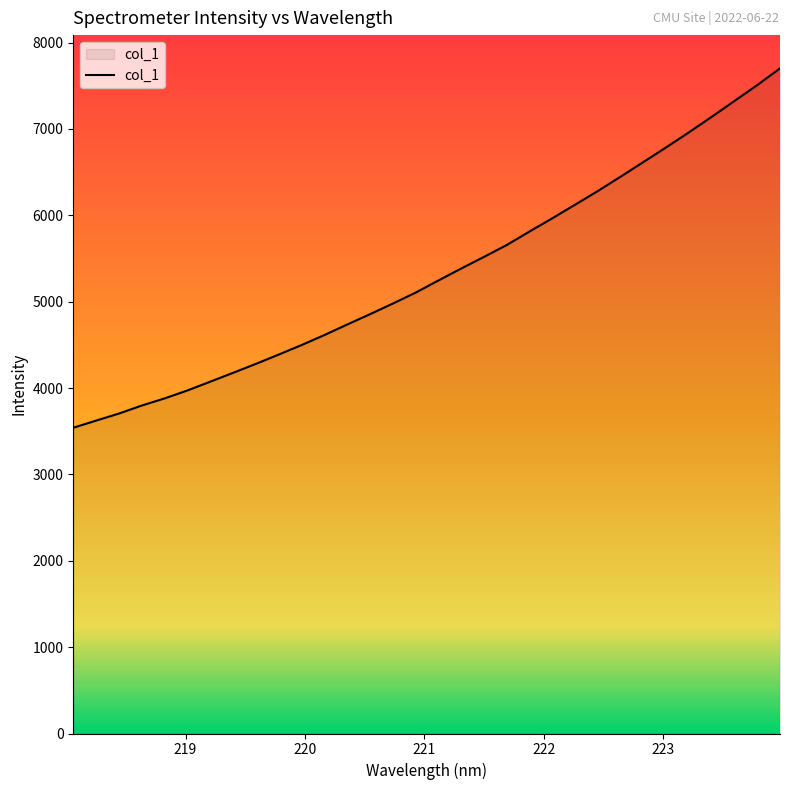

What is the difference between the maximum and minimum values?

4161.5